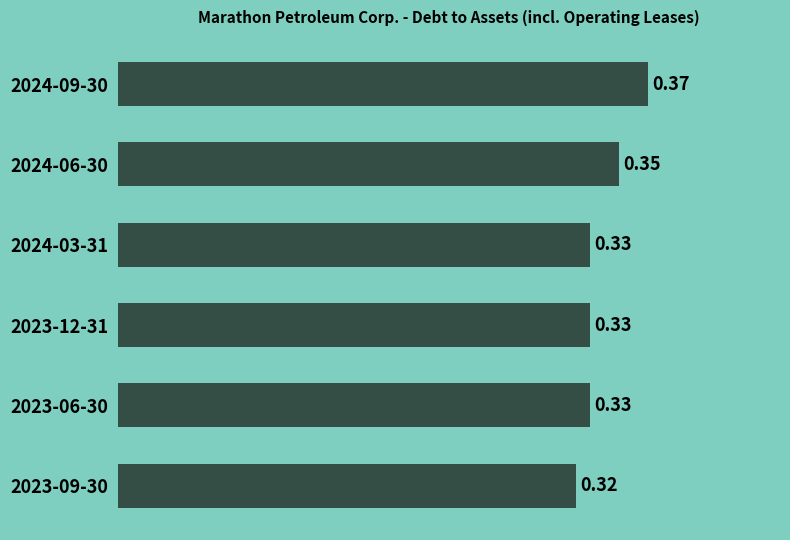

What is the sum of all values?

2.0